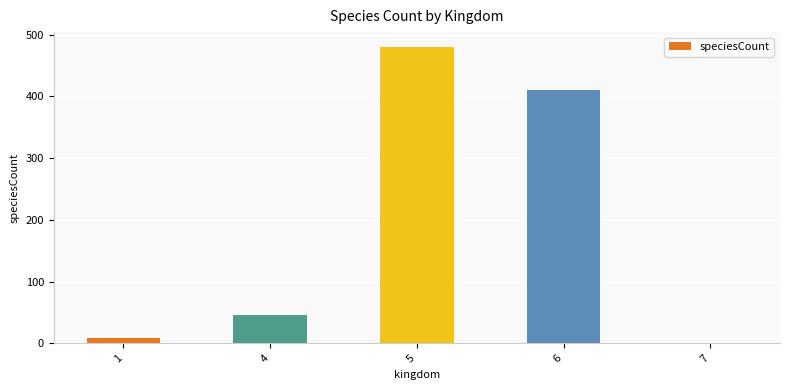

Is it true that the value at 4 is 45?

True